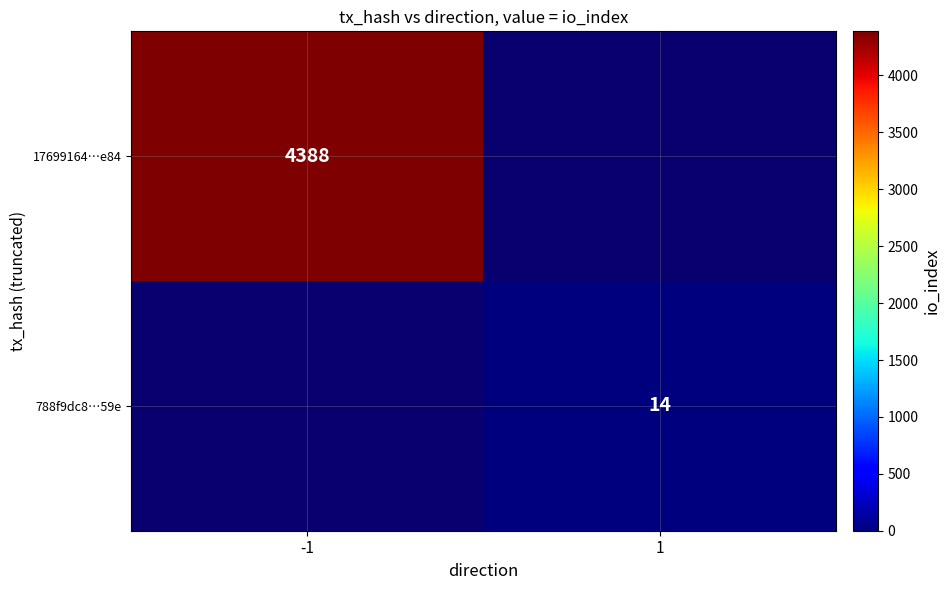

The value of 788f9dc8…59e at 1 is 8. True or false?

False